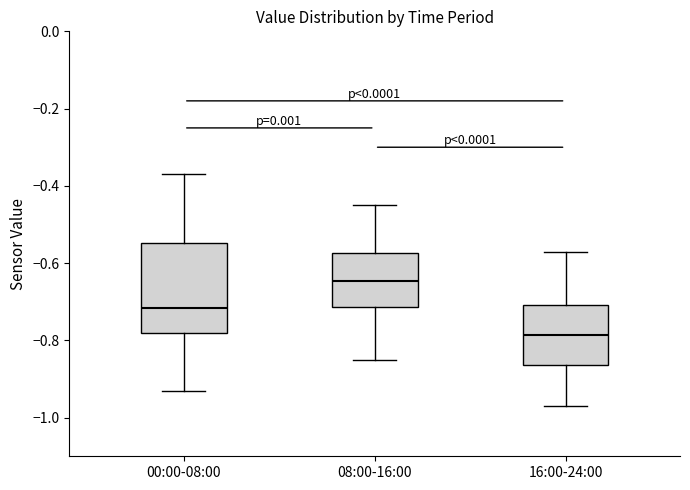

Where does the lower whisker of the box for 00:00-08:00 end on the y-axis? The values are not printed on the chart, so give them approximately, as read against the axis.

-0.92